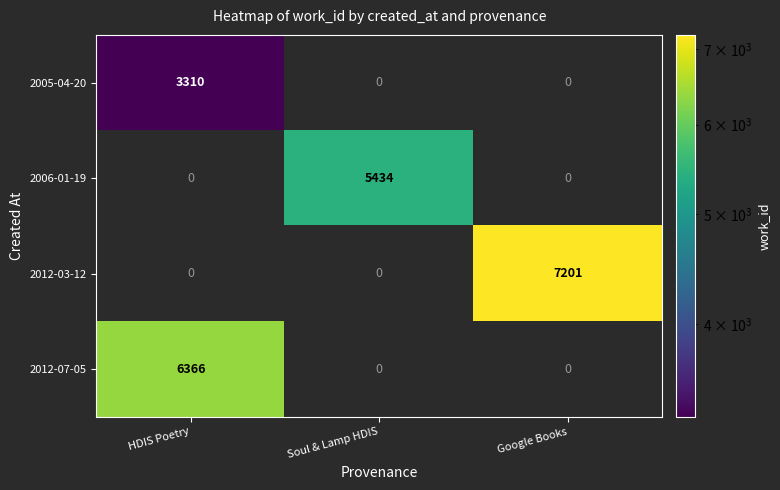

The 2005-04-20 series shows 3310 at HDIS Poetry. True or false?

True